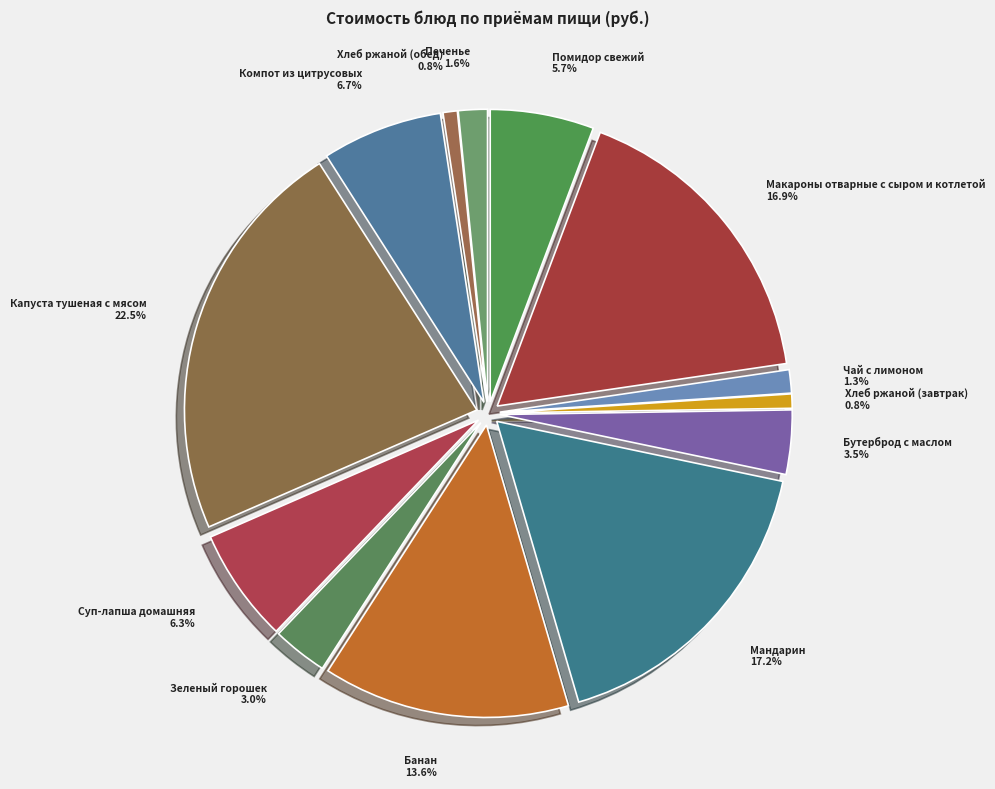

What percentage is the Банан slice, to the nearest percent?

14%